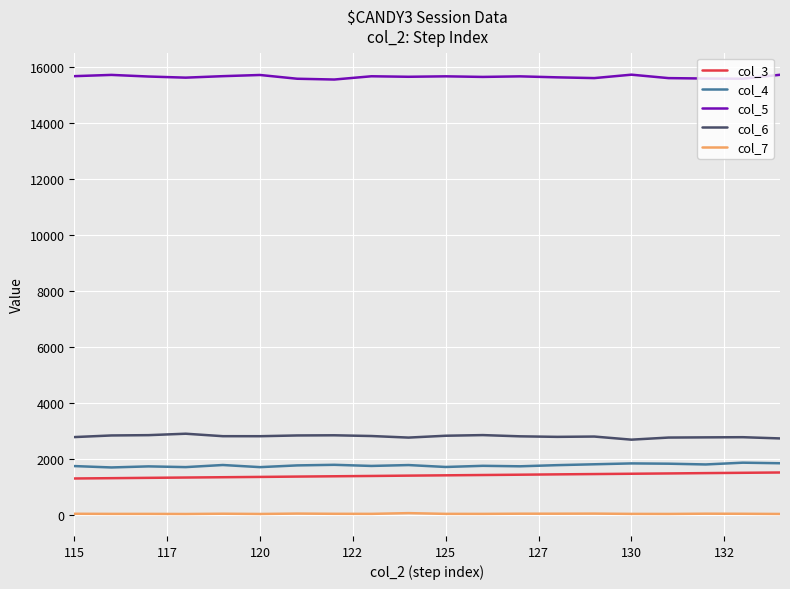

True or false: col_7 and col_3 intersect in this chart.

False